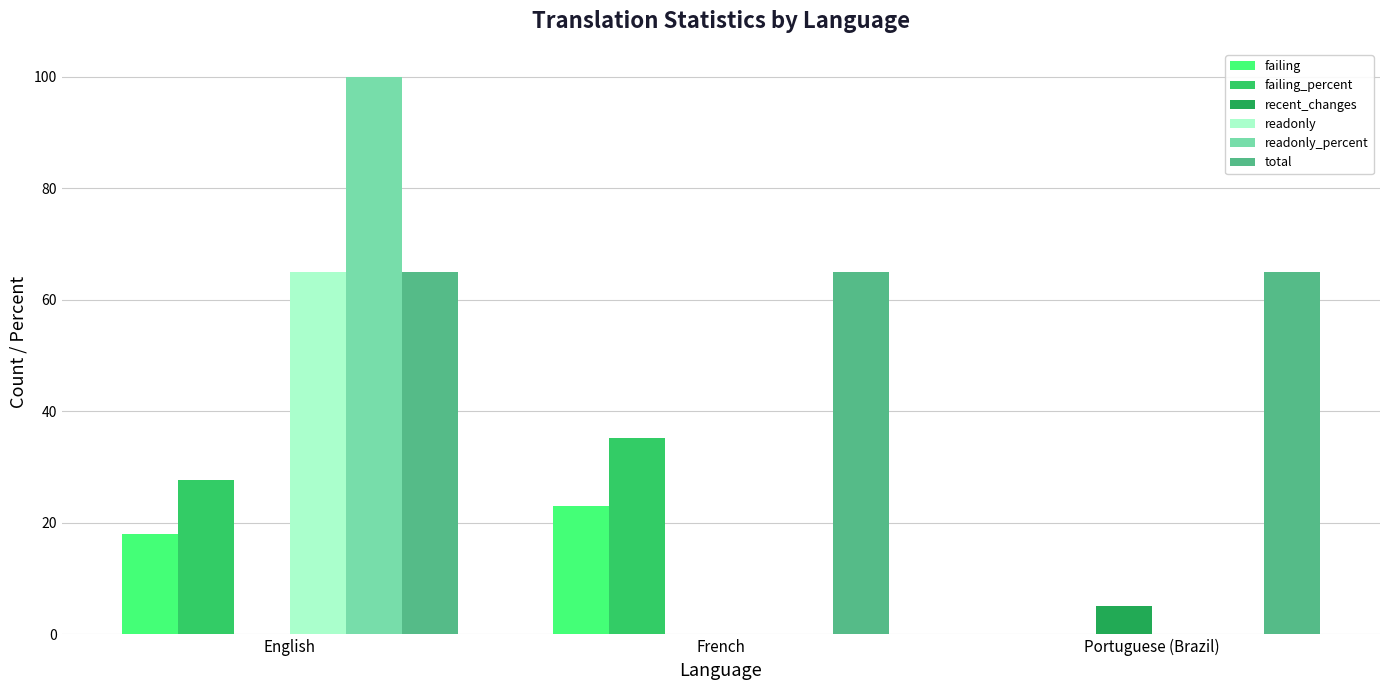

Where is failing_percent nearest to the value 17?

English